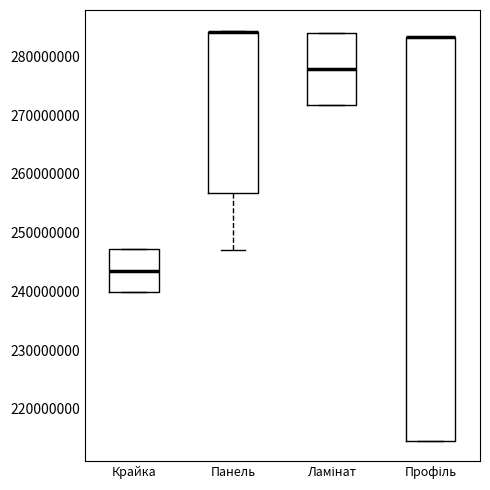

Reading left to right, read every box against the y-axis: the position of its median line, the range the box covers, and the ends of its whiskers. The values are not printed on the chart, so give them approximately, as read against the axis.

Крайка: median 243000000, box 240000000 to 247000000, whiskers 240000000 to 247000000
Панель: median 284000000 (drawn on the box's upper edge), box 257000000 to 284000000, whiskers 247000000 to 284000000
Ламінат: median 278000000, box 272000000 to 284000000, whiskers 272000000 to 284000000
Профіль: median 283000000 (drawn on the box's upper edge), box 215000000 to 283000000, whiskers 215000000 to 283000000